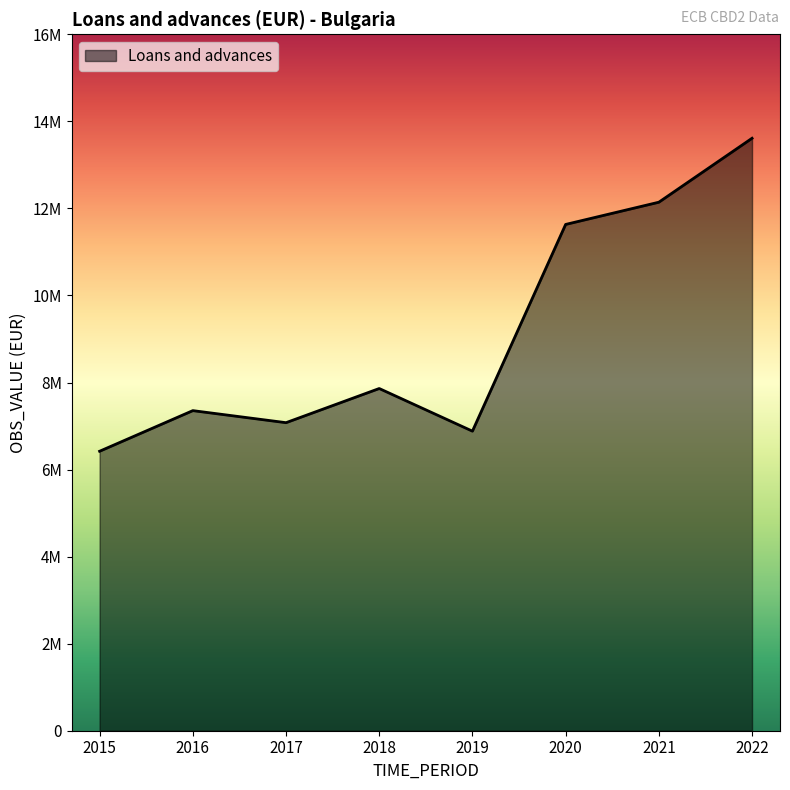

How many points are higher than both their immediate neighbors (excluding endpoints)?

2